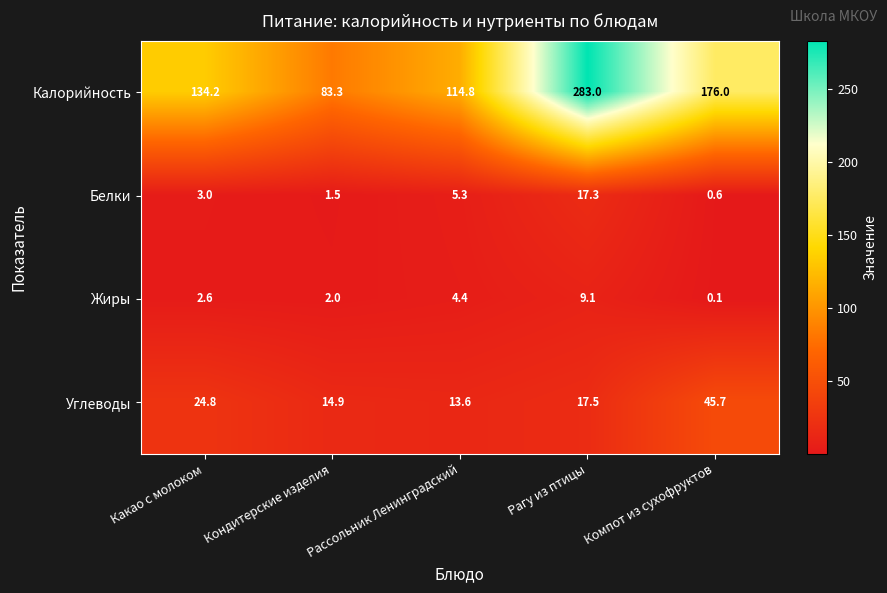

At which label is Калорийность closest to 183?

Компот из сухофруктов